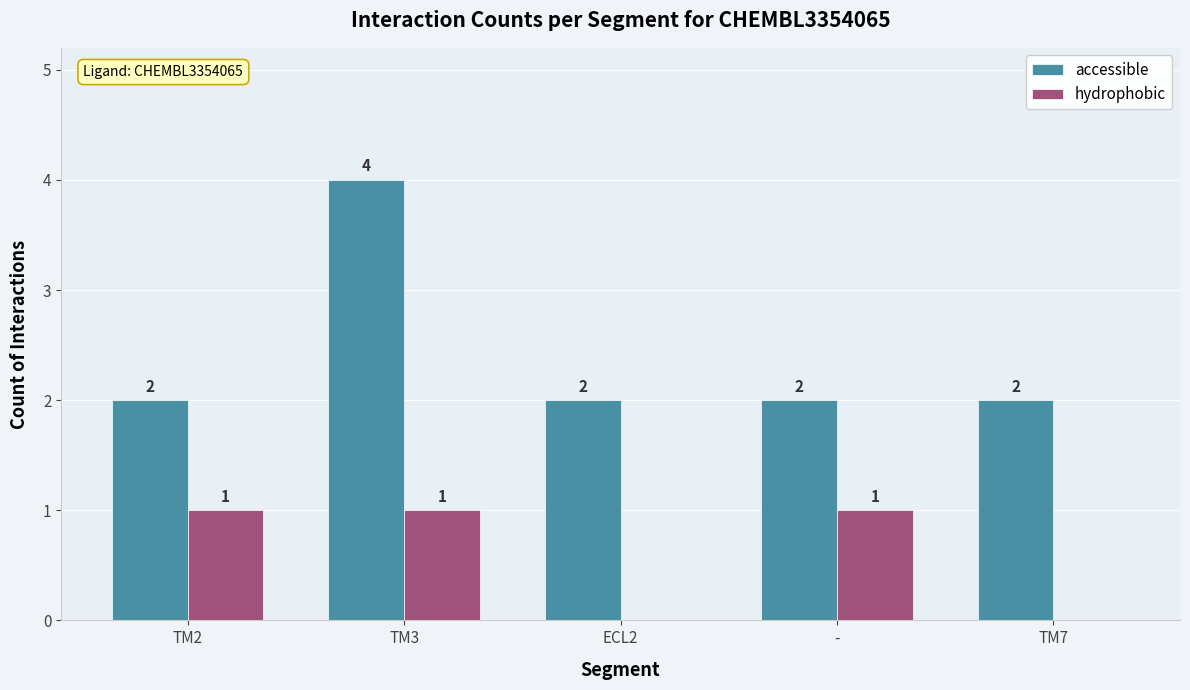

What is the highest value of the accessible series?

4